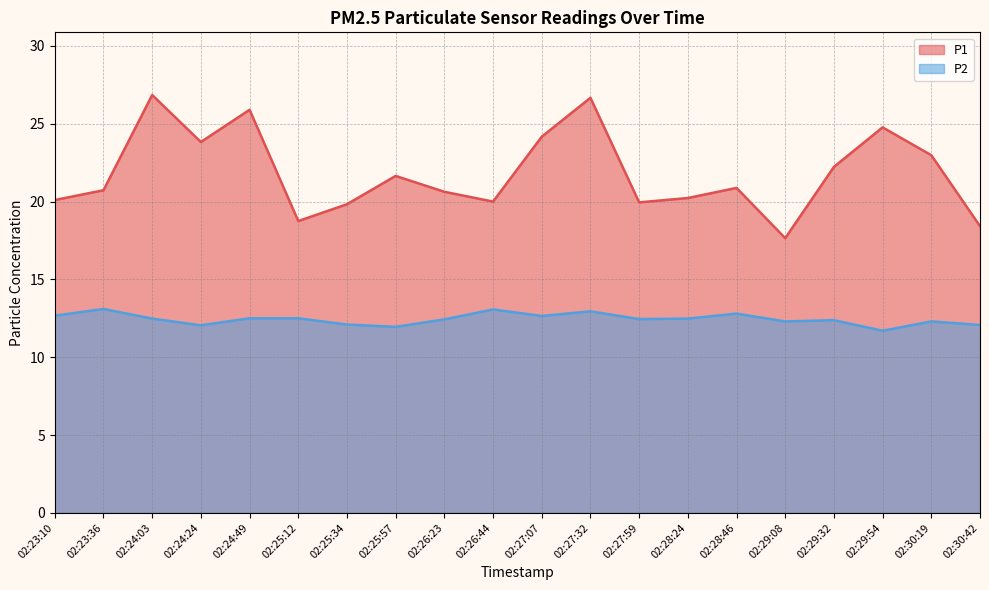

Is it true that P2 equals 12.5 at 02:24:03?

True